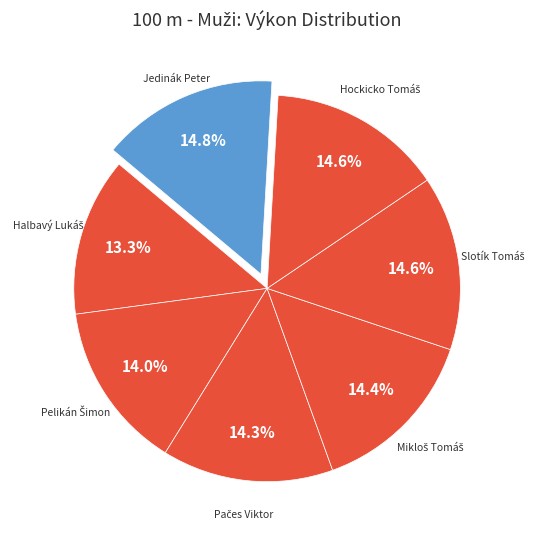

How many slices are in this pie chart?

7